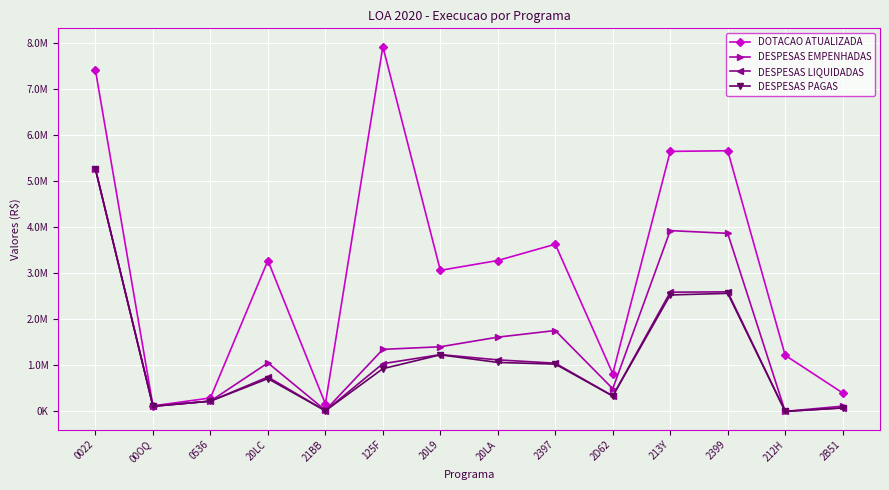

Reading right to left, list all the values displayed in this chart.

DOTACAO ATUALIZADA: 2B51=401466.0	212H=1218532.0	2399=5663781.0	213Y=5649250.0	2D62=819637.0	2397=3632361.0	20LA=3278549.0	20L9=3064811.0	125F=7927207.0	21BB=162470.0	20LC=3278011.0	0536=292262.0	00OQ=119427.0	0022=7408364.0
DESPESAS EMPENHADAS: 2B51=113666.0	212H=0.0	2399=3869010.4	213Y=3928230.1	2D62=492723.2	2397=1756661.4	20LA=1613000.4	20L9=1404026.5	125F=1348026.5	21BB=23596.6	20LC=1053815.6	0536=222883.7	00OQ=113413.2	0022=5259855.7
DESPESAS LIQUIDADAS: 2B51=75306.0	212H=0.0	2399=2597477.6	213Y=2590207.4	2D62=335992.8	2397=1047343.8	20LA=1119553.7	20L9=1233779.2	125F=1036376.9	21BB=13039.6	20LC=746970.5	0536=222883.7	00OQ=110587.9	0022=5259855.7
DESPESAS PAGAS: 2B51=75306.0	212H=0.0	2399=2564698.4	213Y=2530015.0	2D62=332454.1	2397=1027331.7	20LA=1063722.5	20L9=1228931.3	125F=927906.6	21BB=13039.6	20LC=711585.7	0536=222883.7	00OQ=110587.9	0022=5259855.7